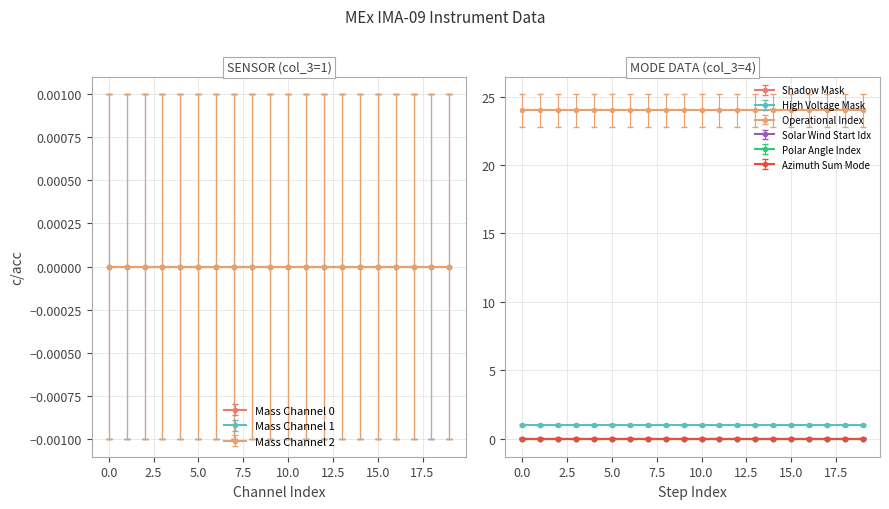

True or false: Shadow Mask has more than 0 interior local peaks.

False